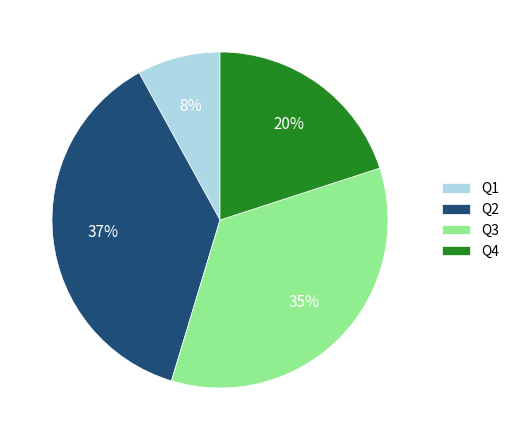

The Q1 slice represents 8% of the pie. True or false?

True